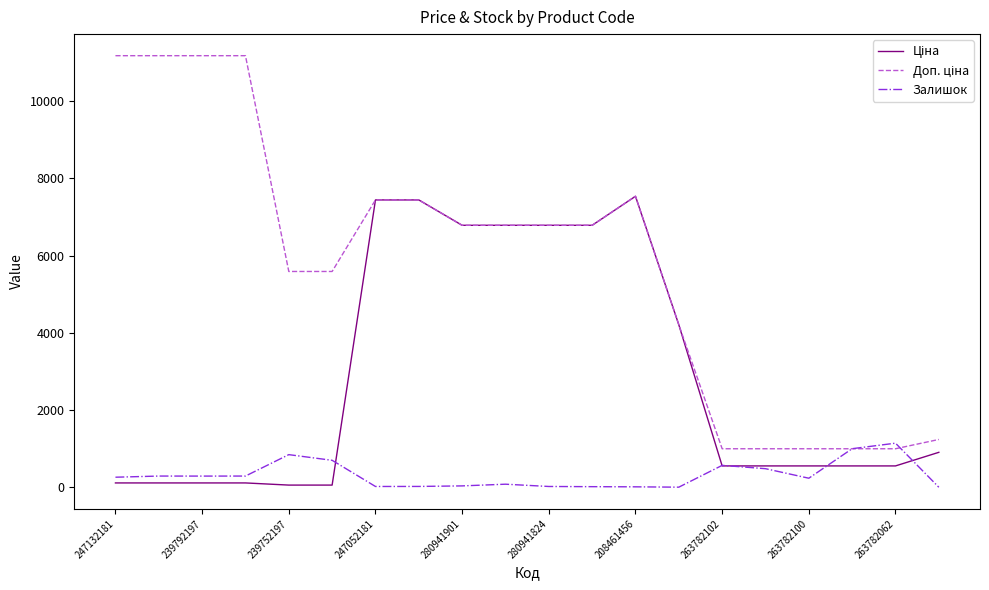

What is the greatest value displayed?

11182.0